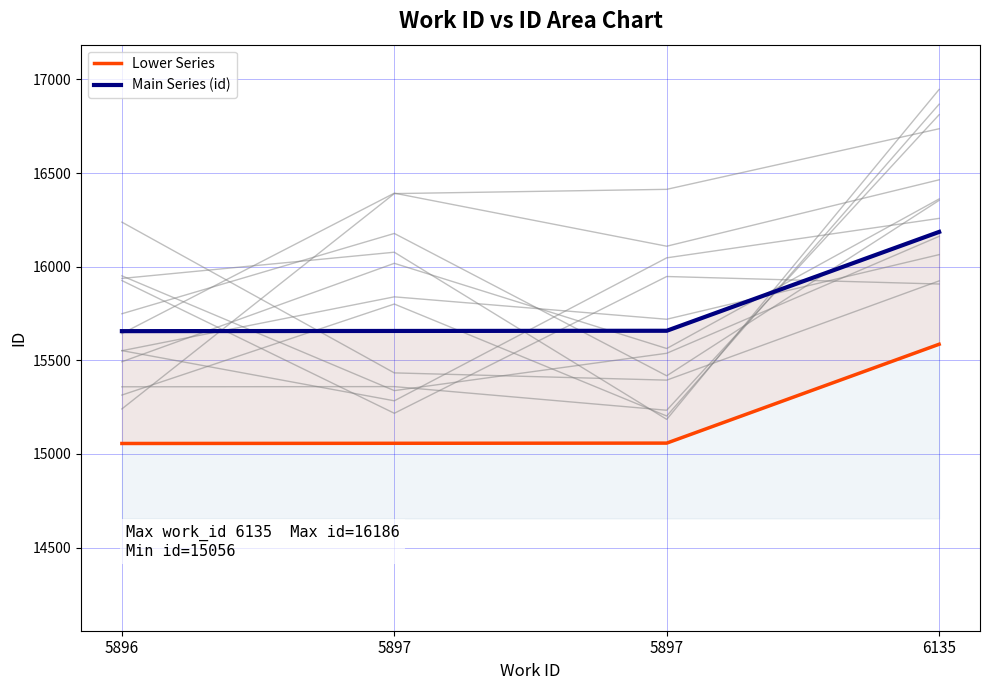

At which label does Main Series (id) reach its minimum?

5896